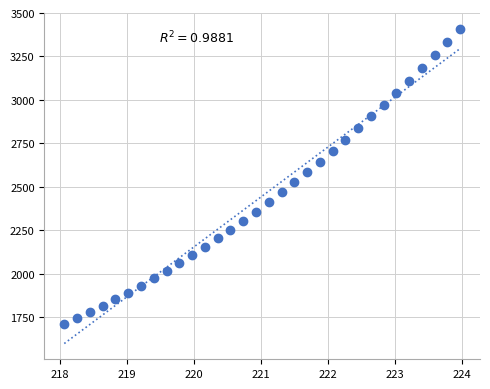

What is the range of Y values (max minus min)?

1700.9